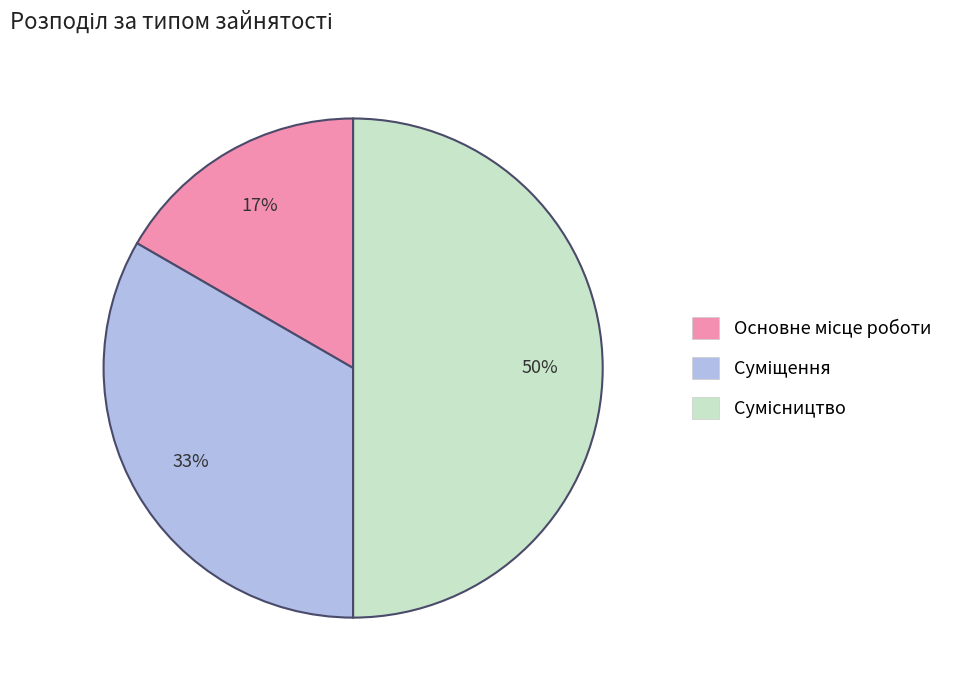

To the nearest percent, what is the difference between the largest and smallest slice percentages?

33%